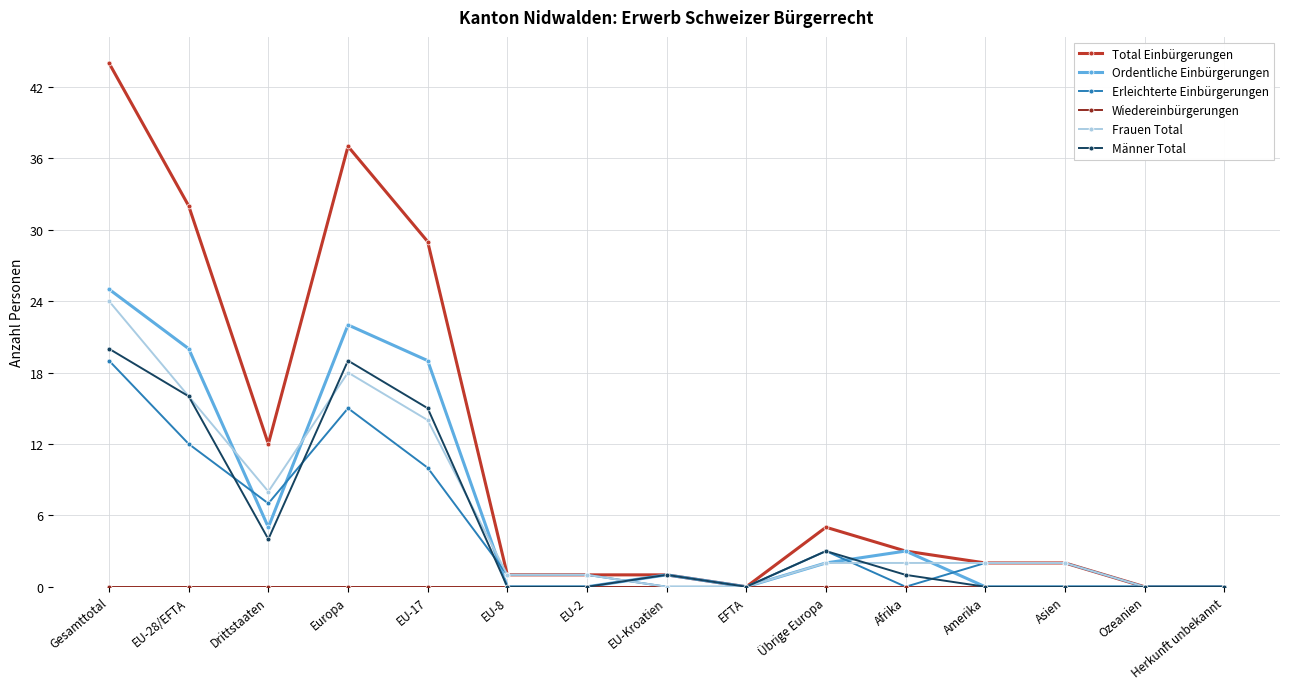

At which category is the sum across all series the highest?

Gesamttotal